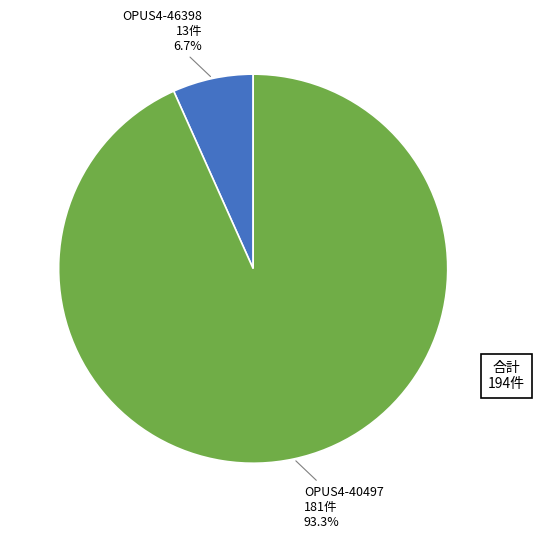

Rank the categories by value from lowest to highest.

OPUS4-46398, OPUS4-40497